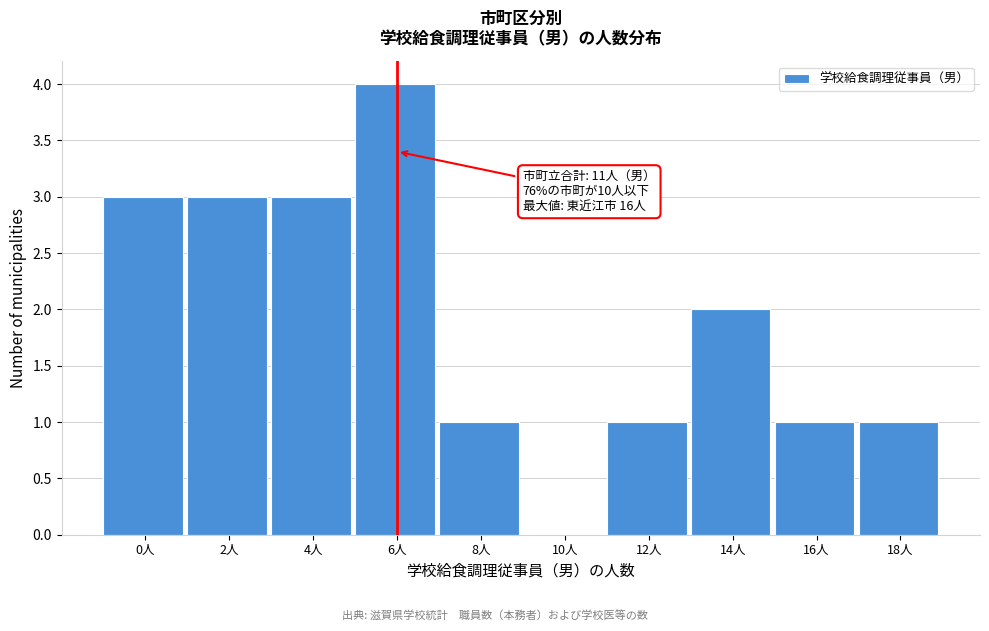

Reading left to right, transcribe all the data shown in this chart.

0人=3	2人=3	4人=3	6人=4	8人=1	10人=0	12人=1	14人=2	16人=1	18人=1